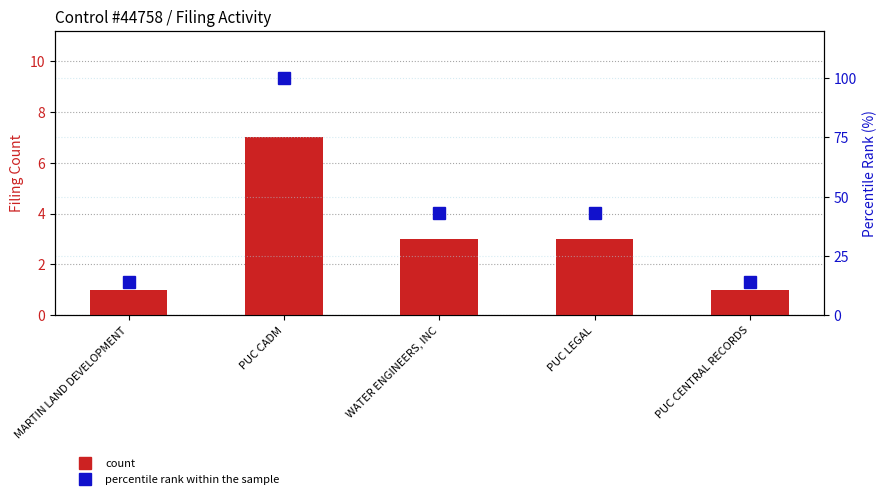

Rank the categories by count value from lowest to highest.

MARTIN LAND DEVELOPMENT, PUC CENTRAL RECORDS, WATER ENGINEERS, INC, PUC LEGAL, PUC CADM